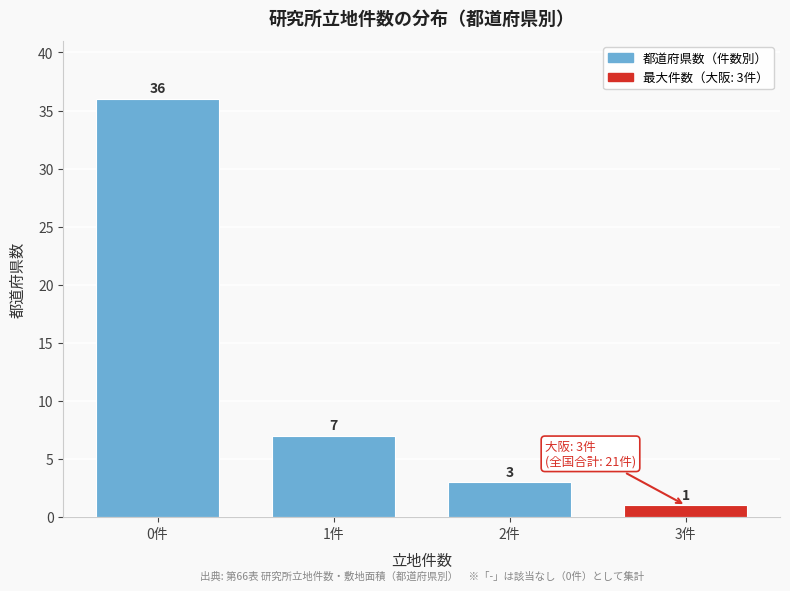

Reading right to left, list all the values displayed in this chart.

3件=1	2件=3	1件=7	0件=36